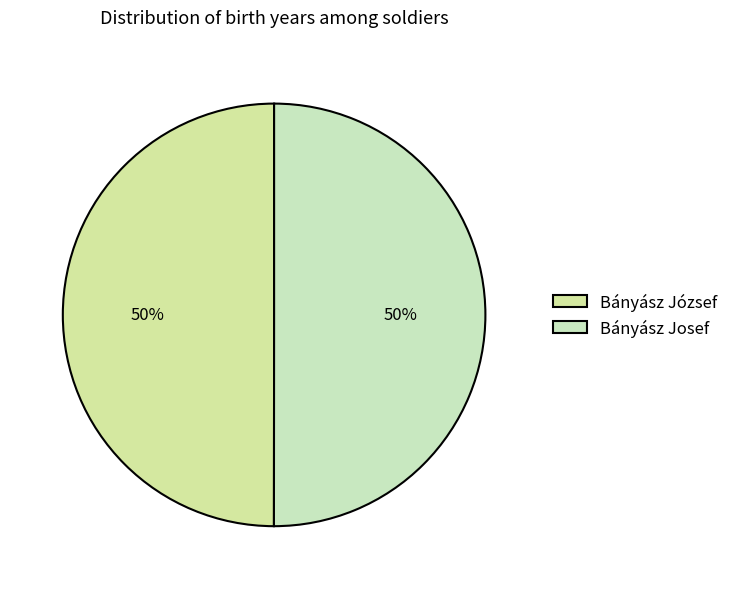

Which has a higher value, Bányász Josef or Bányász József?

Bányász Josef